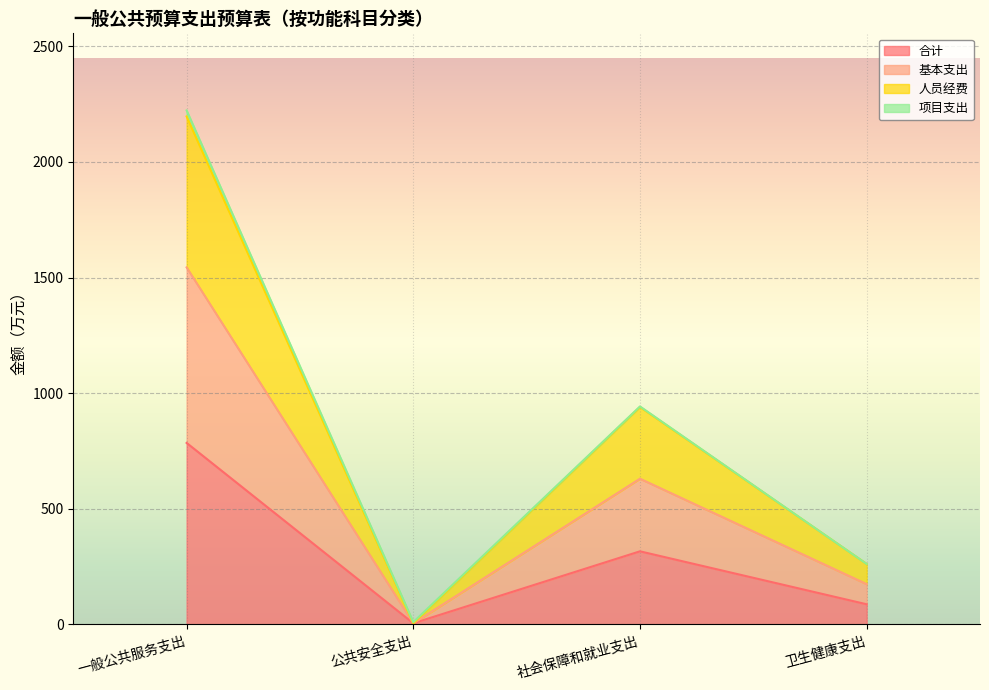

Which category has the lowest value in the 基本支出 series?

公共安全支出